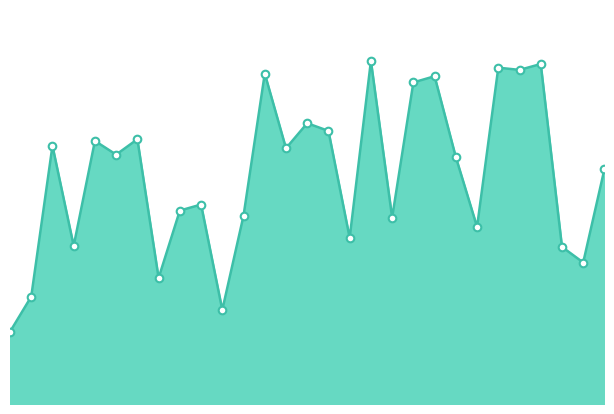

Does the chart have visible grid lines?

No